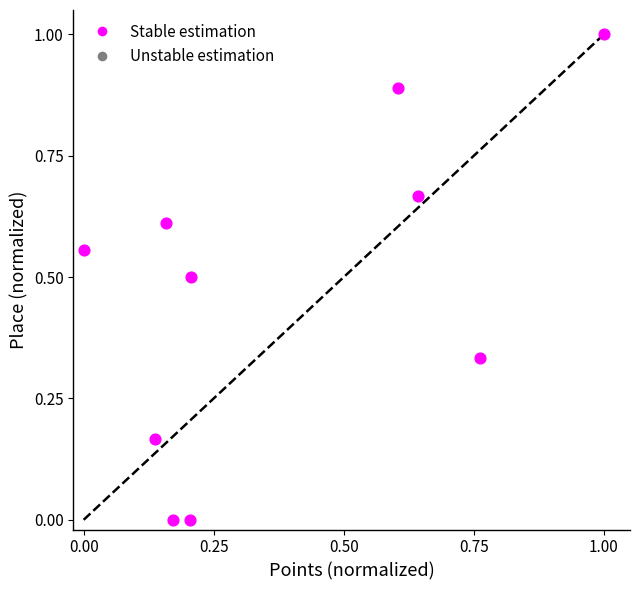

What is the average X value?

0.4